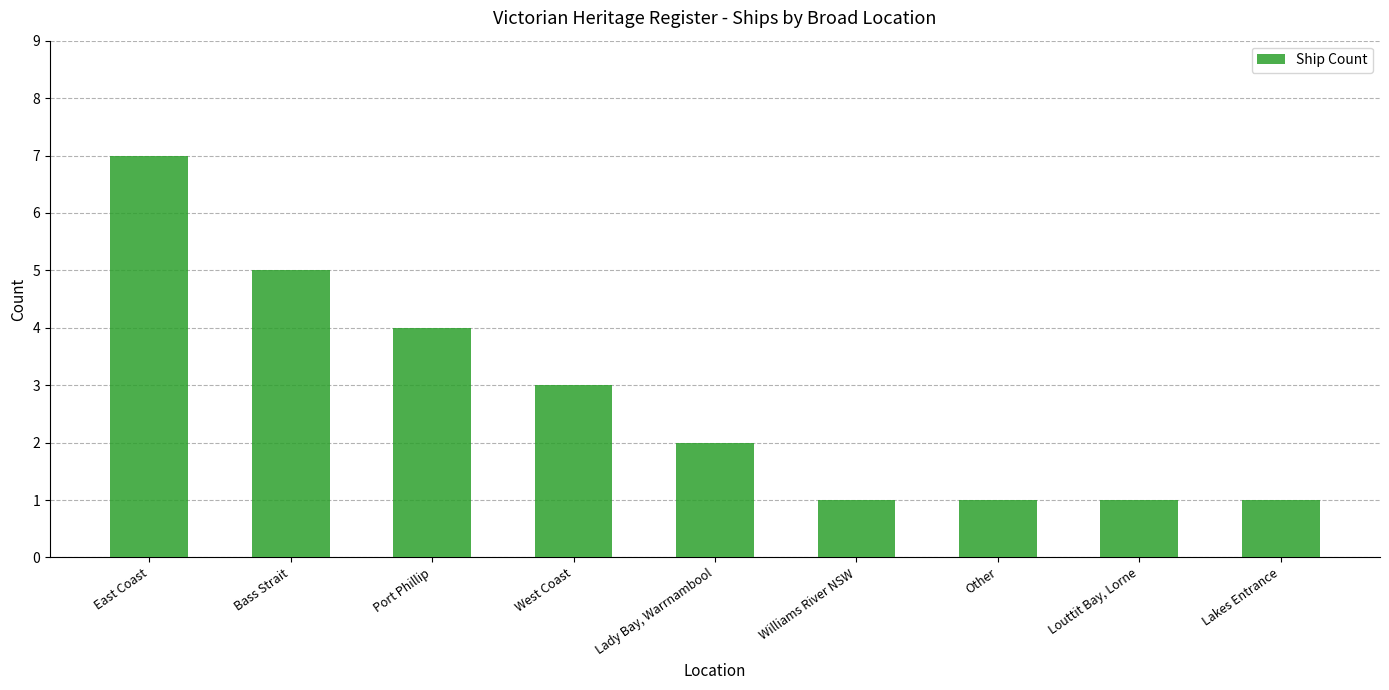

What is the value of the 5th bar from the left?

2